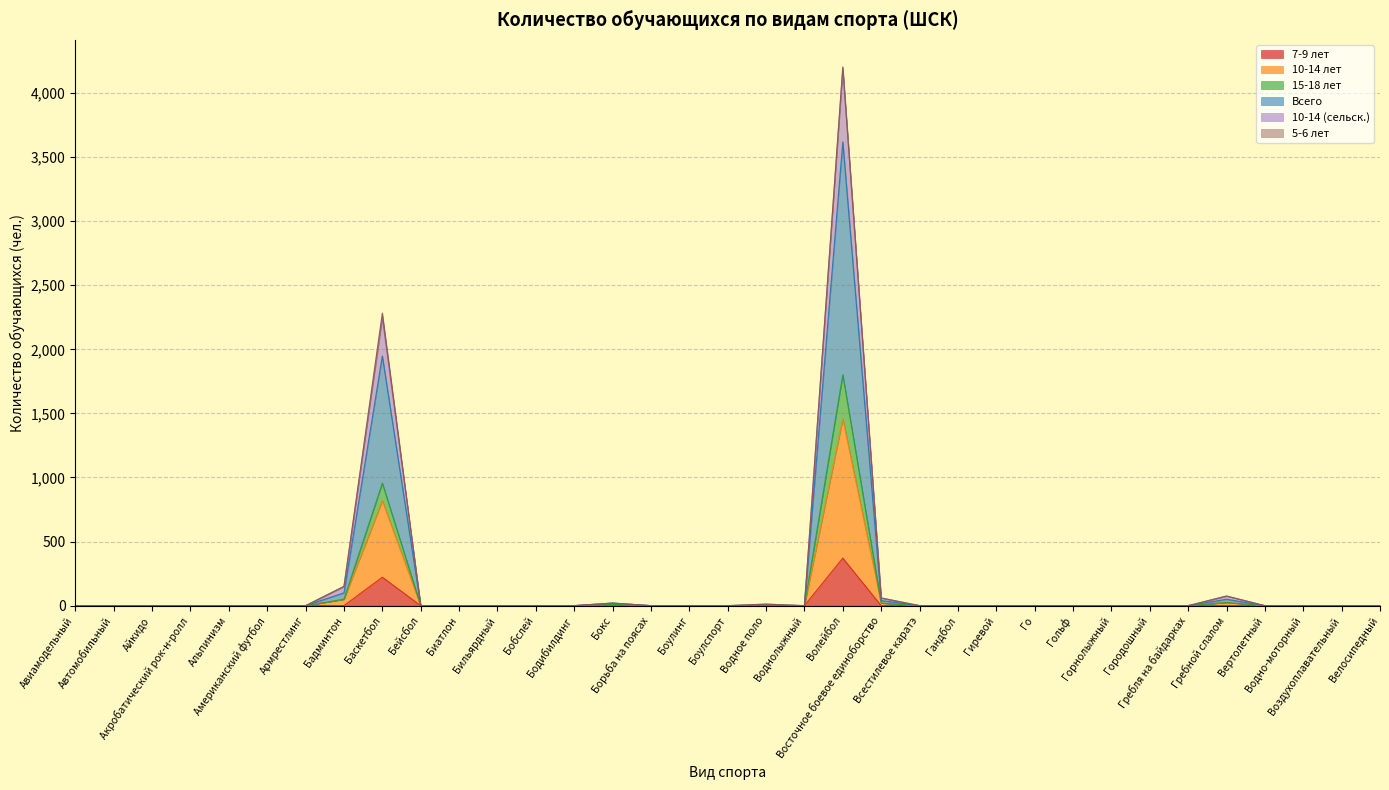

What is the average value of the 7-9 лет series?

17